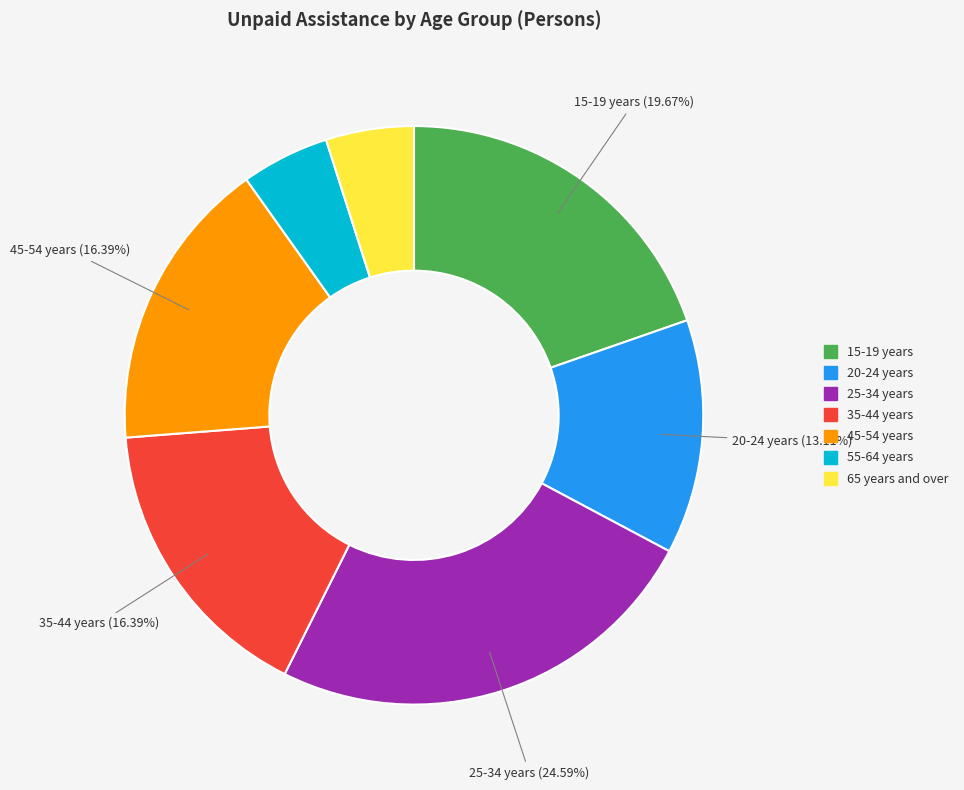

The 15-19 years slice represents 9% of the pie. True or false?

False